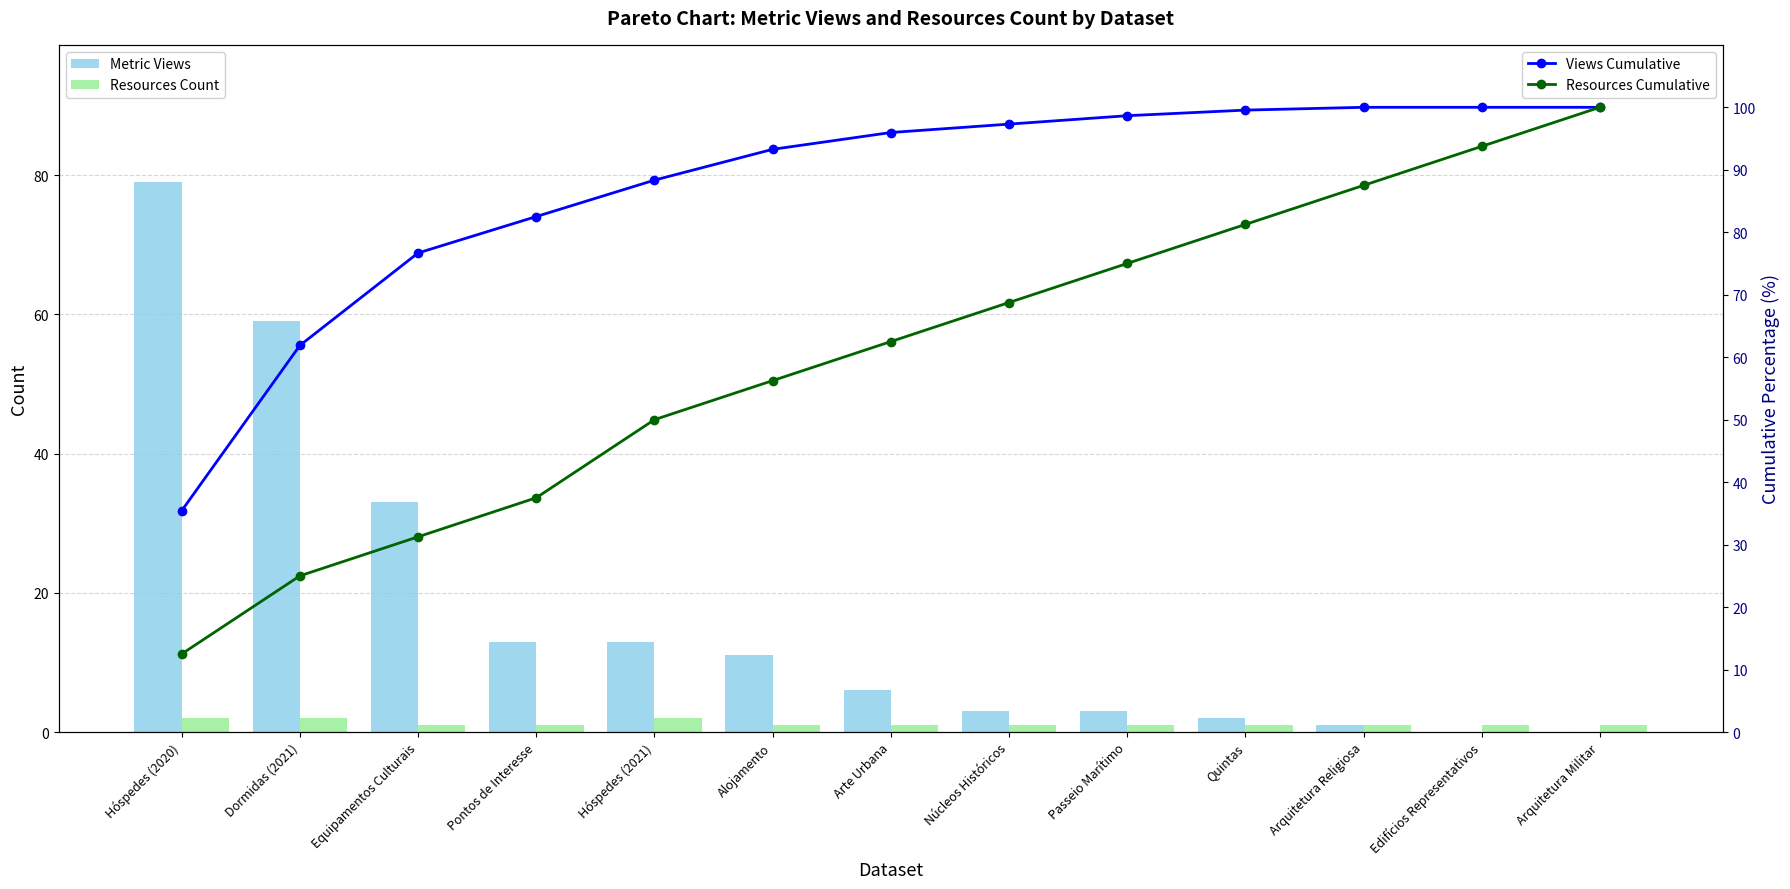

Which series changed the most between Hóspedes (2020) and Arquitetura Religiosa?

Metric Views